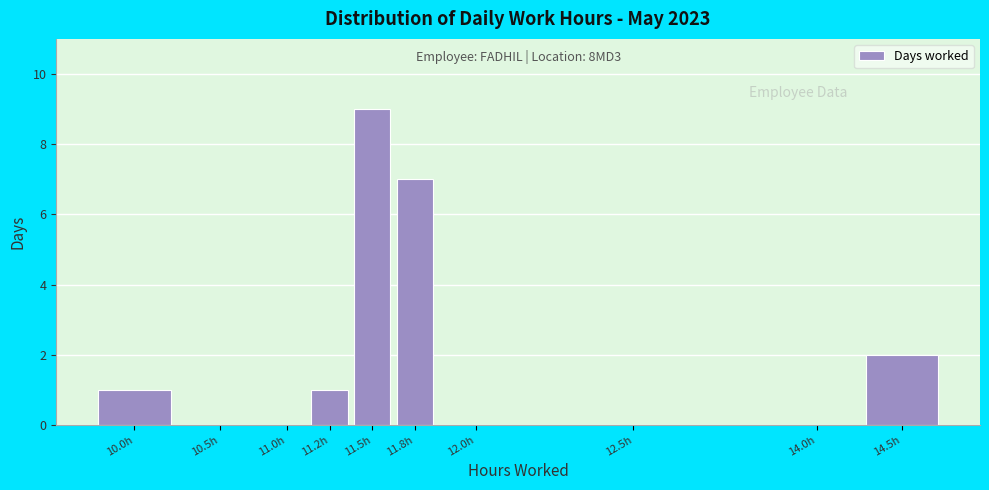

Reading right to left, transcribe all the data shown in this chart.

14.5h=2	14.0h=0	12.5h=0	12.0h=0	11.8h=7	11.5h=9	11.2h=1	11.0h=0	10.5h=0	10.0h=1